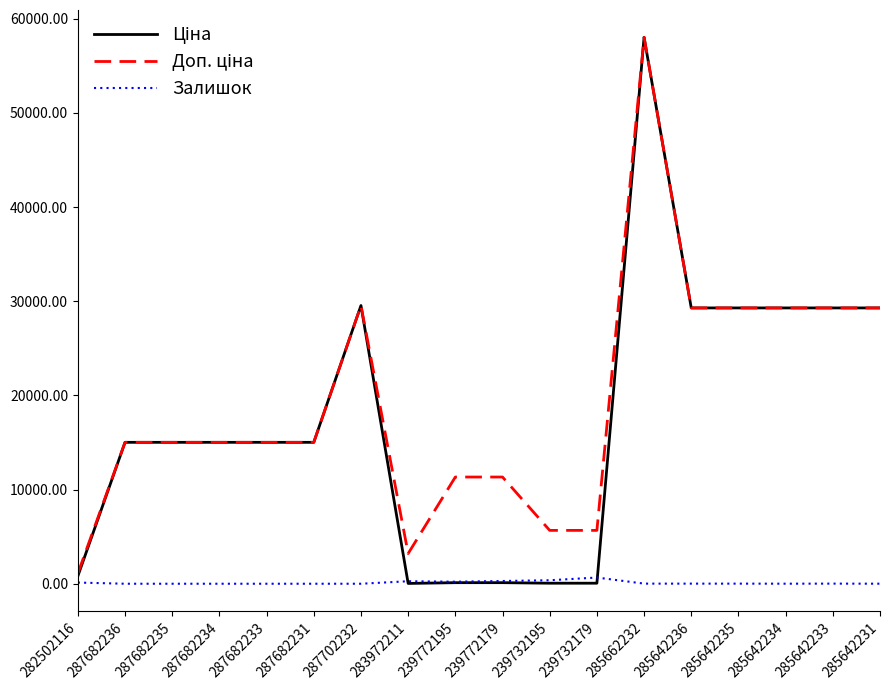

What is the total value across all series at 287682236?

30038.4